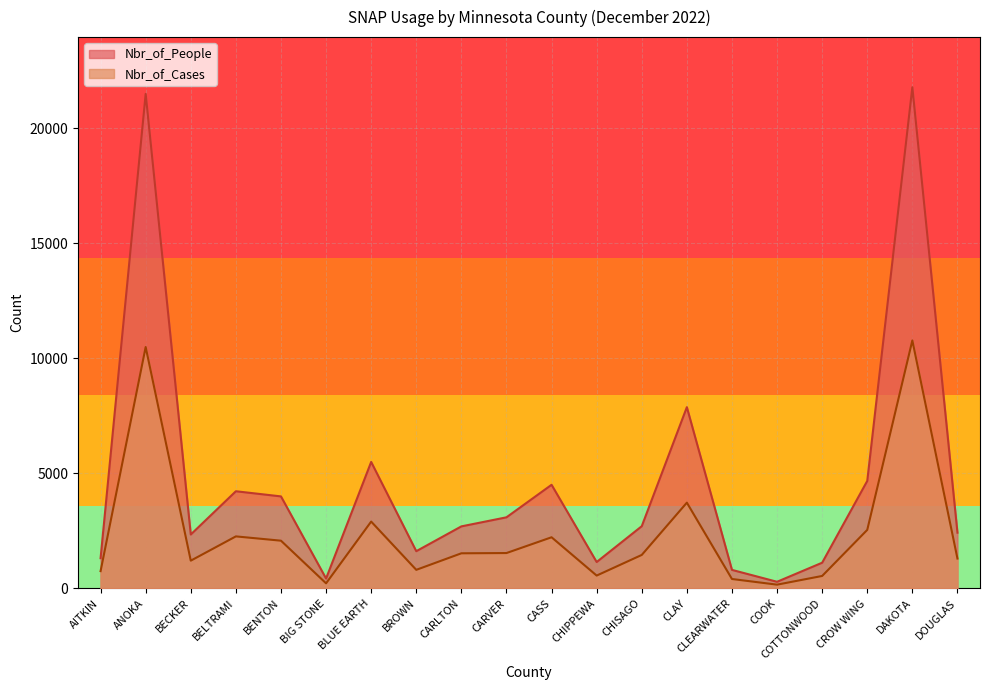

What is the sum of all Nbr_of_People values?

94024